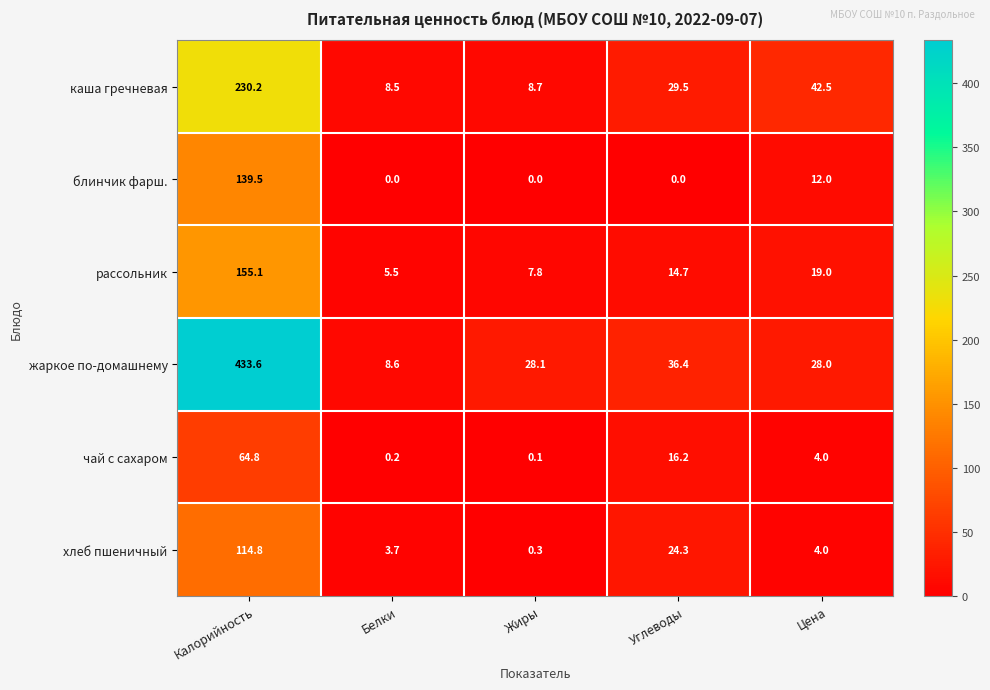

The value of чай с сахаром at Цена is 5.8. True or false?

False